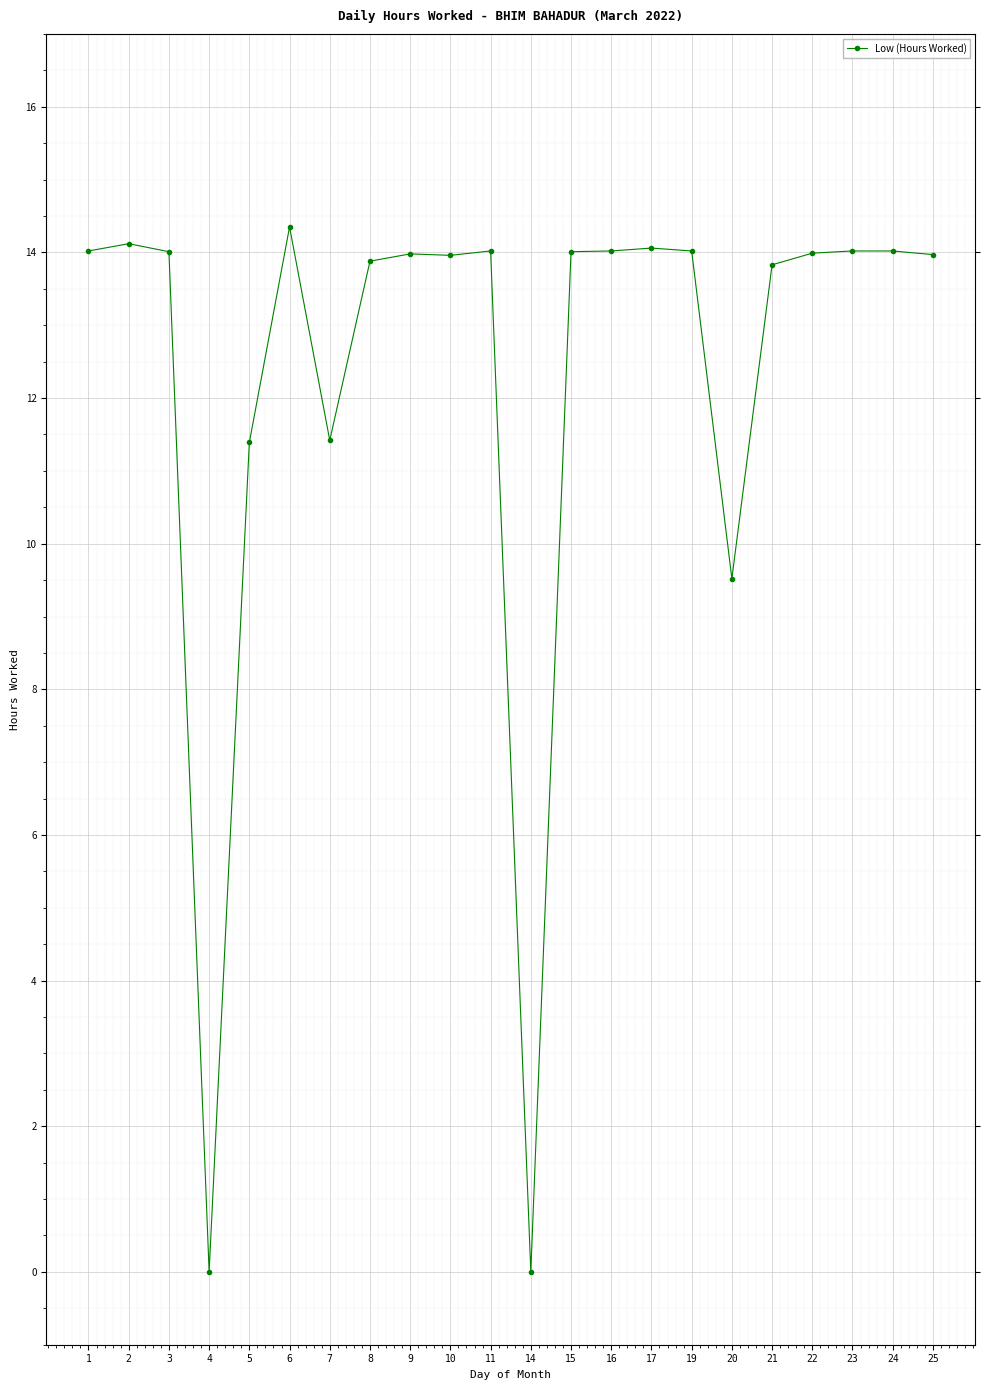

Reading right to left, transcribe all the data shown in this chart.

25=14.0	24=14.0	23=14.0	22=14.0	21=13.8	20=9.5	19=14.0	17=14.1	16=14.0	15=14.0	14=0.0	11=14.0	10=14.0	9=14.0	8=13.9	7=11.4	6=14.3	5=11.4	4=0.0	3=14.0	2=14.1	1=14.0